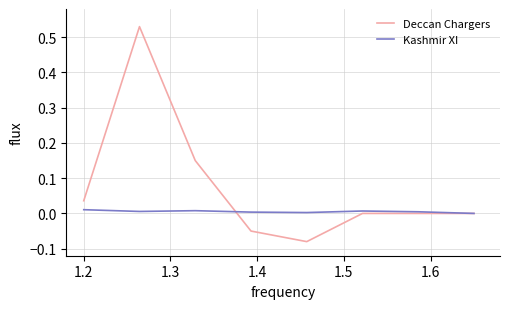

Which series has the largest total across all categories?

Deccan Chargers